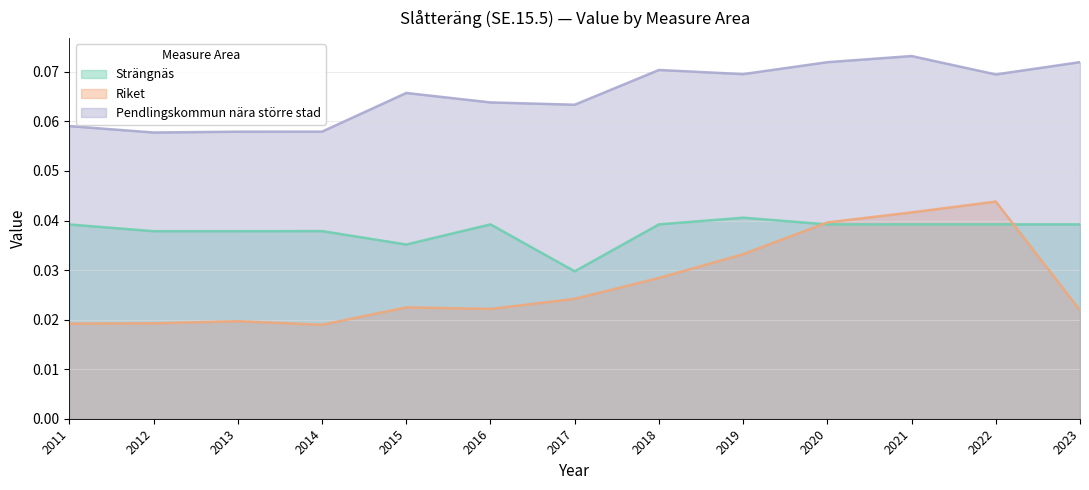

Count the number of categories in the chart.

13